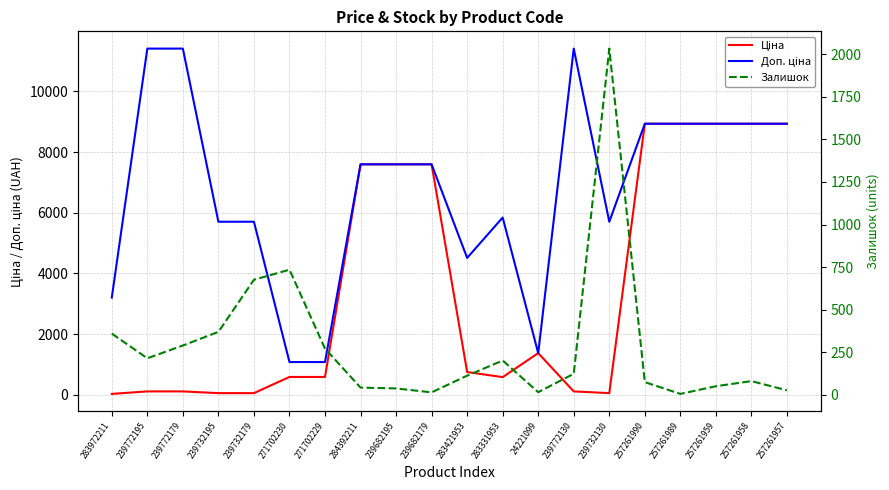

What is the total value across all series at 283331953?

6630.3